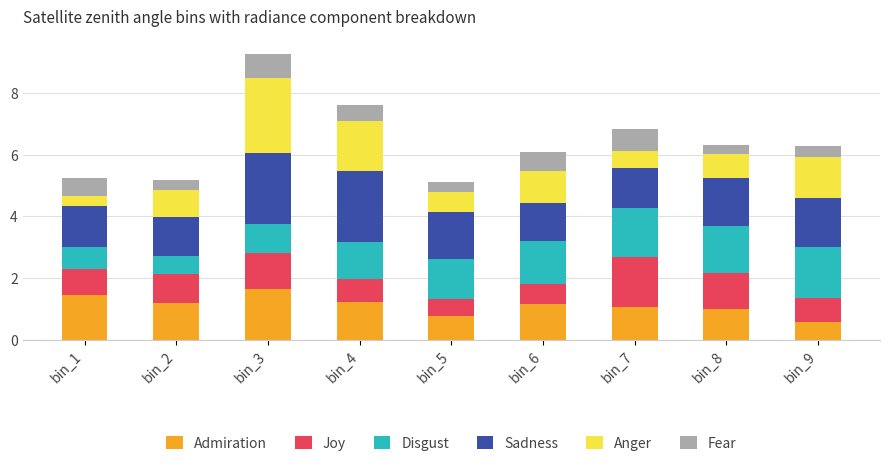

What is the maximum value for Admiration?

1.7